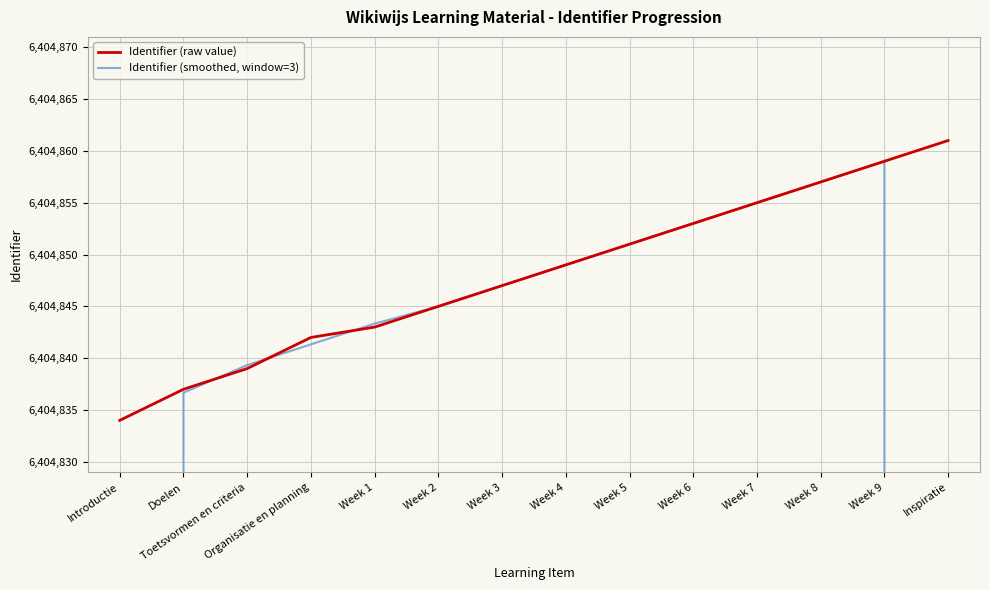

Reading right to left, list all the values displayed in this chart.

Identifier (raw value): 6404861.0	6404859.0	6404857.0	6404855.0	6404853.0	6404851.0	6404849.0	6404847.0	6404845.0	6404843.0	6404842.0	6404839.0	6404837.0	6404834.0
Identifier (smoothed, window=3): 4269906.7	6404859.0	6404857.0	6404855.0	6404853.0	6404851.0	6404849.0	6404847.0	6404845.0	6404843.3	6404841.3	6404839.3	6404836.7	4269890.3